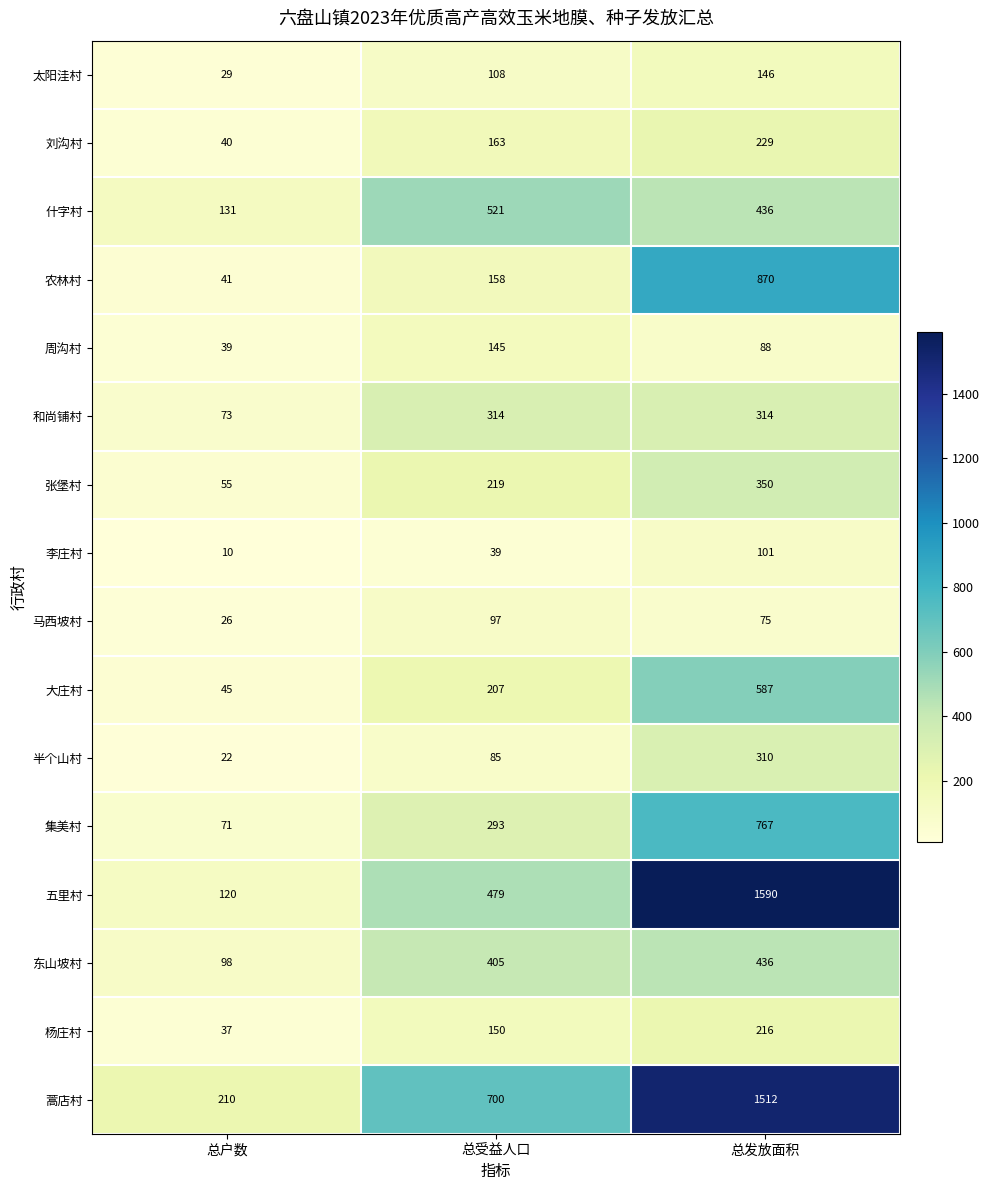

Count the 五里村 values in the range 120 to 1590.

3